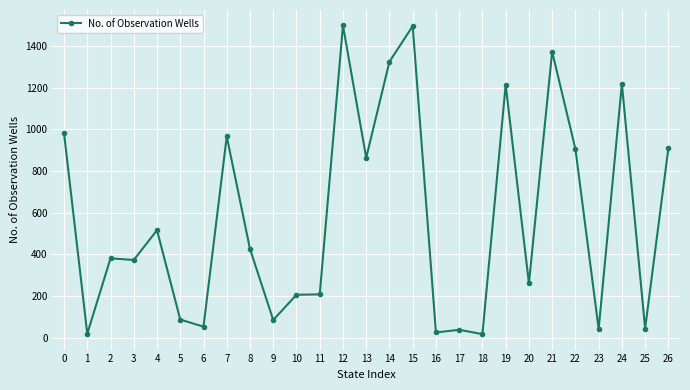

What is the maximum value shown in the chart?

1499